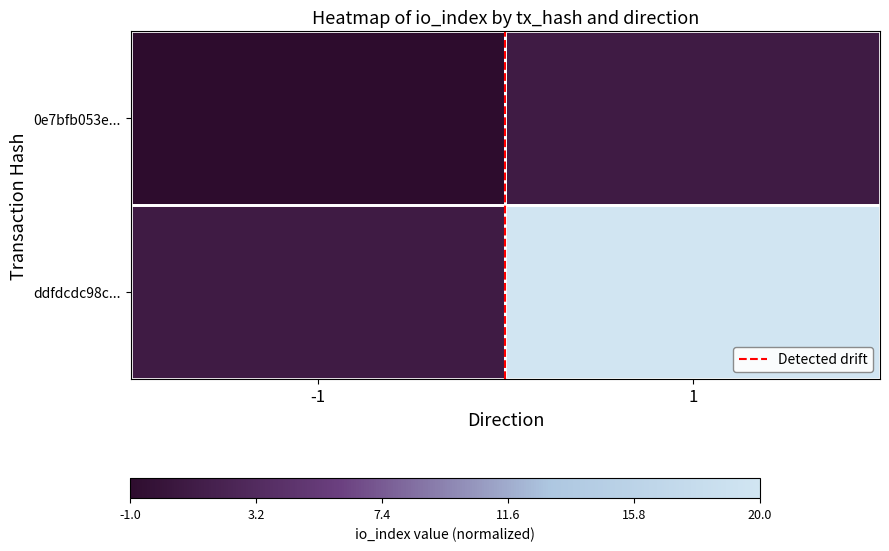

Which series has the largest total across all categories?

ddfdcdc98c...